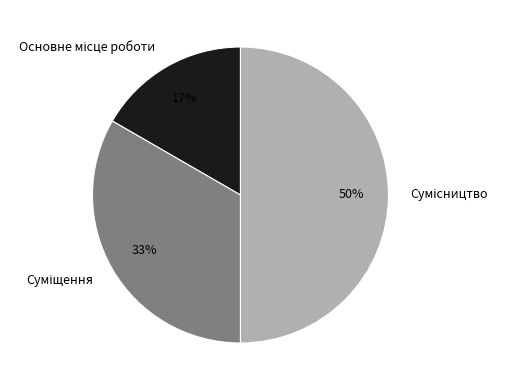

Count the number of slices in the pie.

3